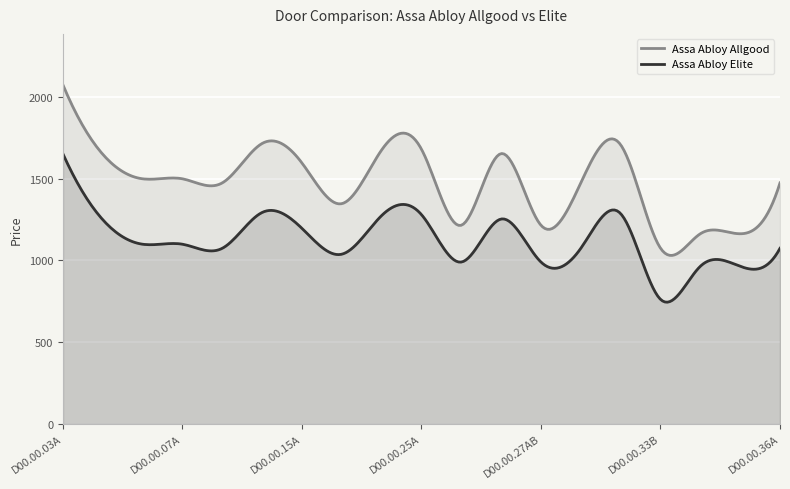

True or false: Assa Abloy Allgood and Assa Abloy Elite intersect in this chart.

False